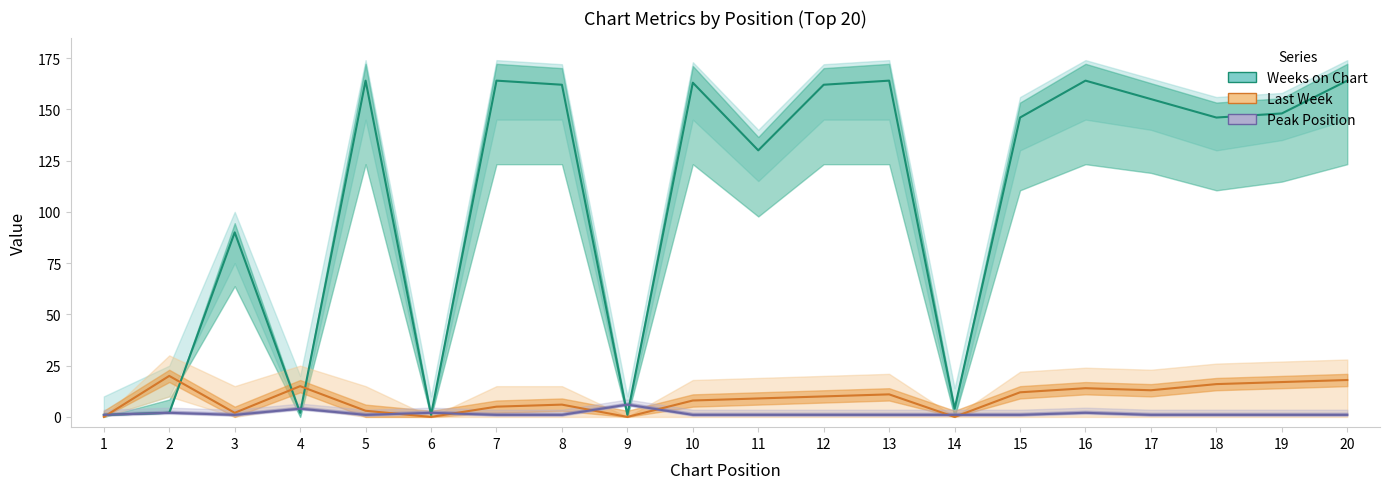

What is the sum of the Last Week values at 6 and 4?

15